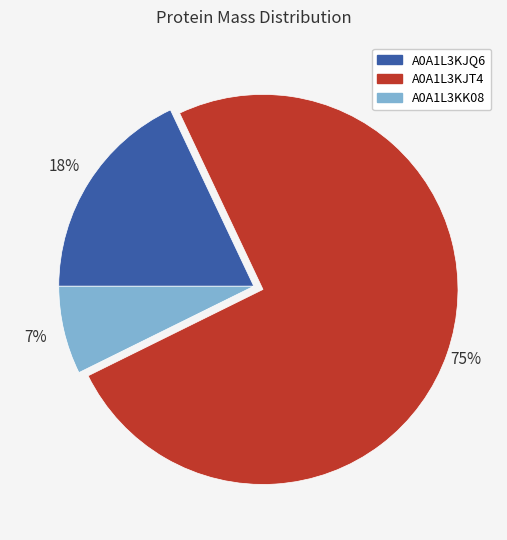

Which slice is the smallest?

A0A1L3KK08